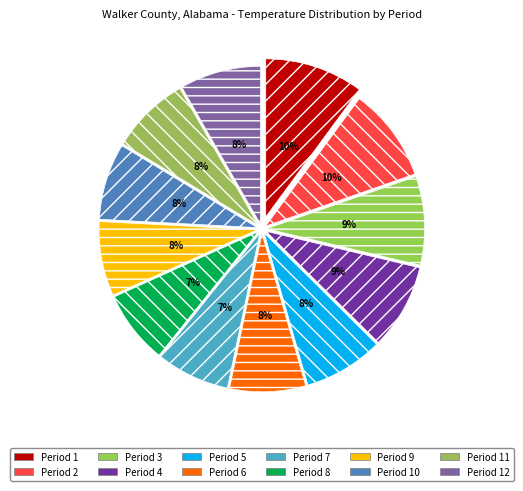

What is the smallest slice in the pie chart?

Period 7